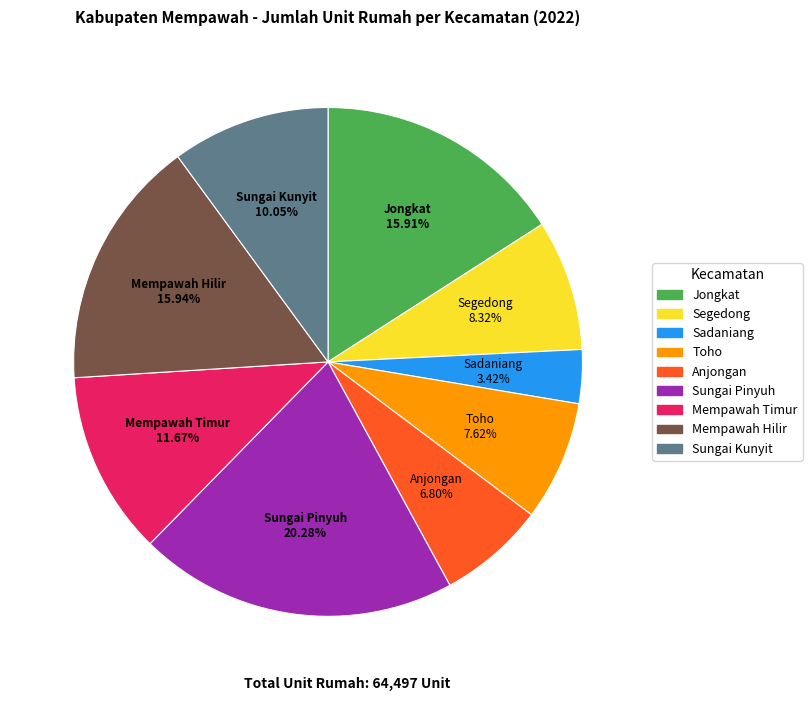

Which slice is the smallest?

Sadaniang